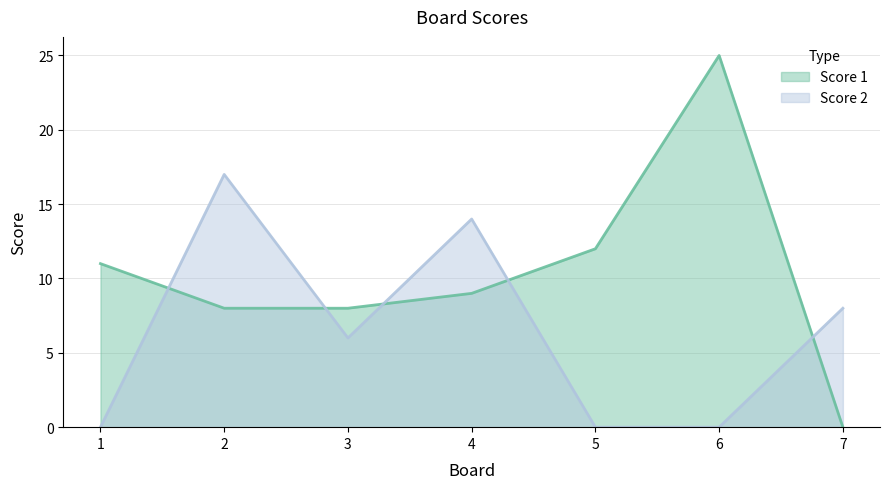

What is the total value across all series at 2?

25